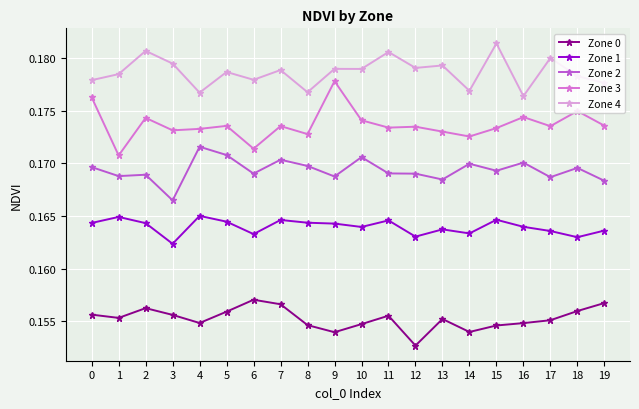

Between 3 and 15, which is larger?

3